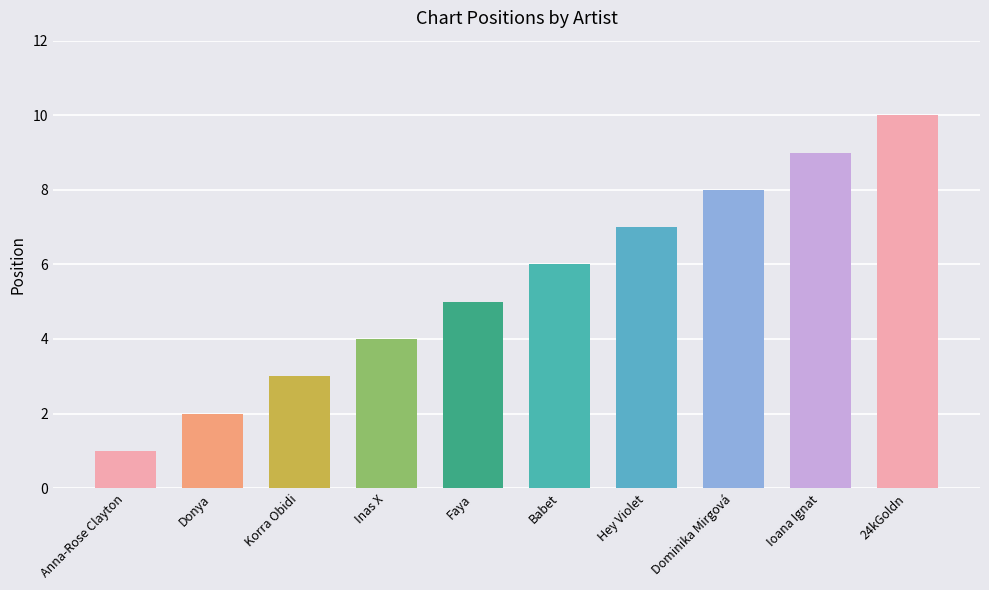

What is the maximum value shown in the chart?

10